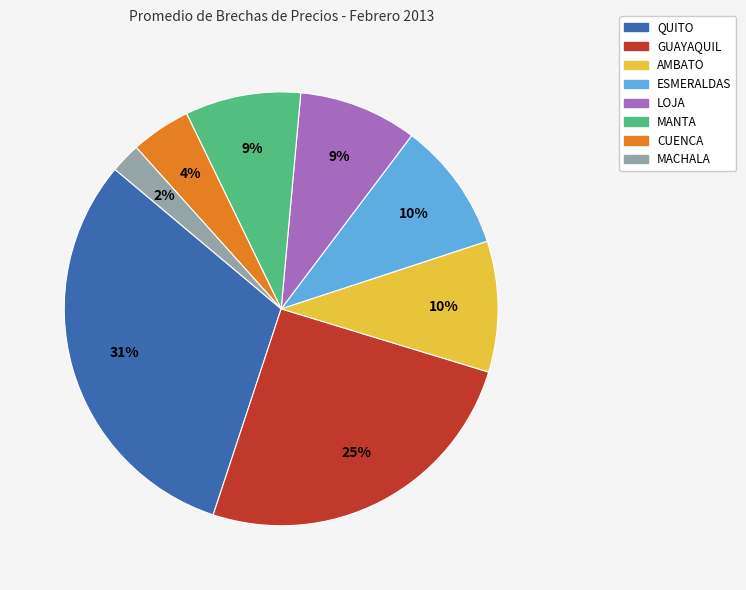

To the nearest percent, what is the average slice percentage?

12%